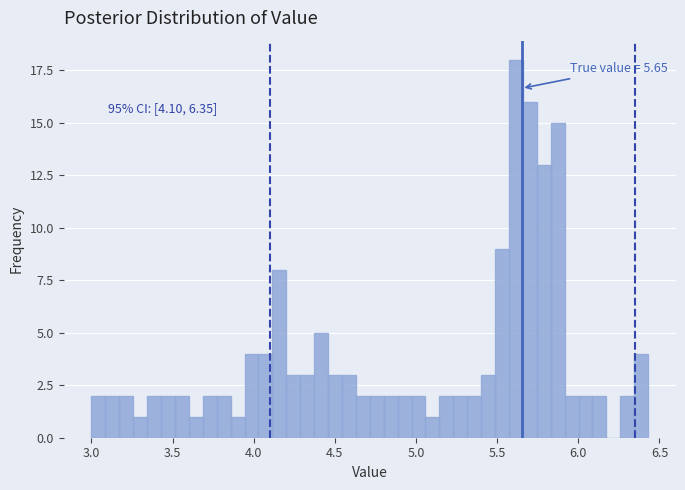

Read against the x-axis, roughly where is the centre of the tallest bar?

5.60